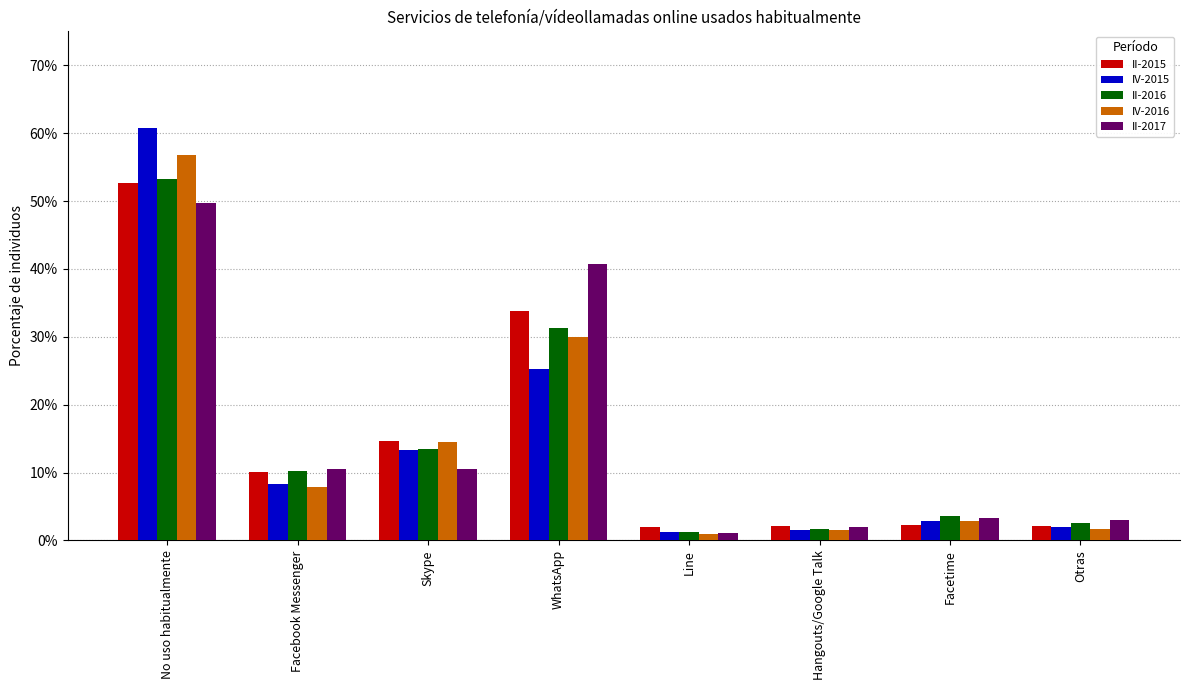

At Line, list the series in order from smallest to largest.

IV-2016, II-2017, IV-2015, II-2016, II-2015